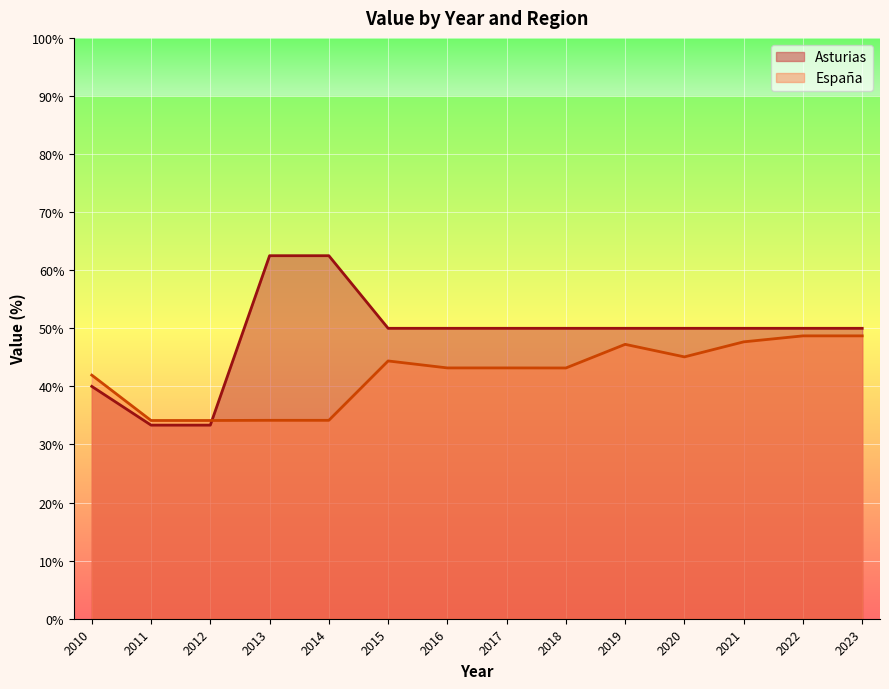

What is the value of the España point at the 12th from the left?

47.7